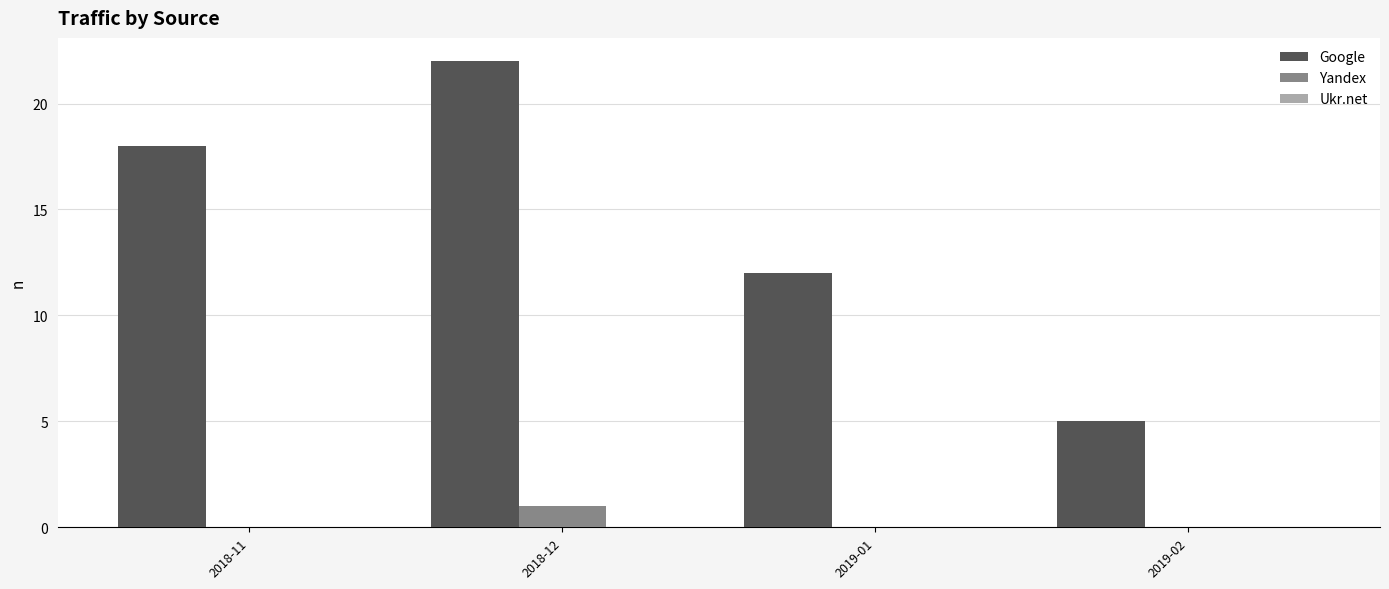

What is the total value across all series at 2019-01?

12